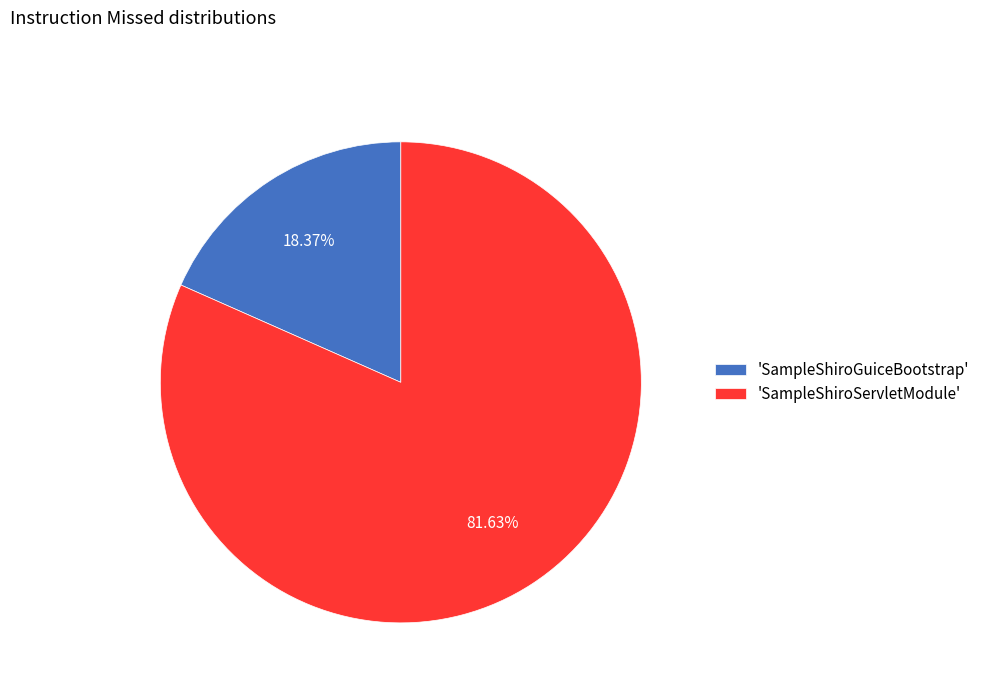

What is the majority slice?

'SampleShiroServletModule'